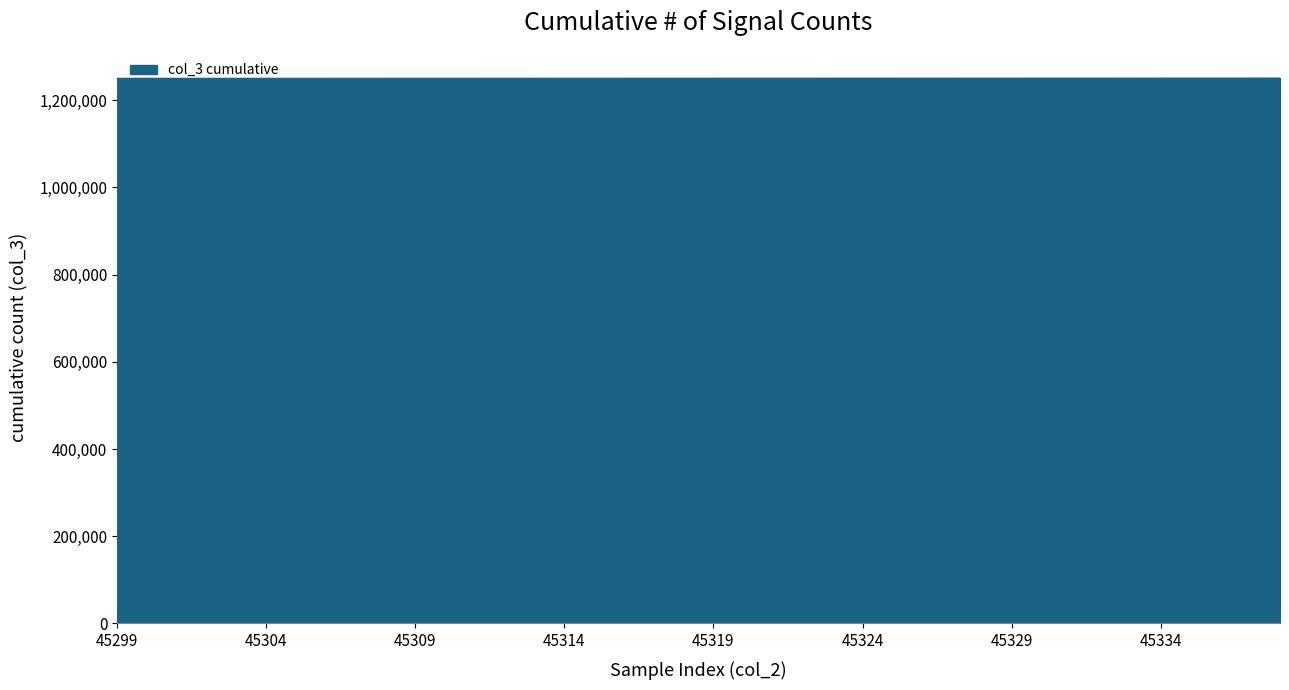

What is the smallest value displayed?

1250342